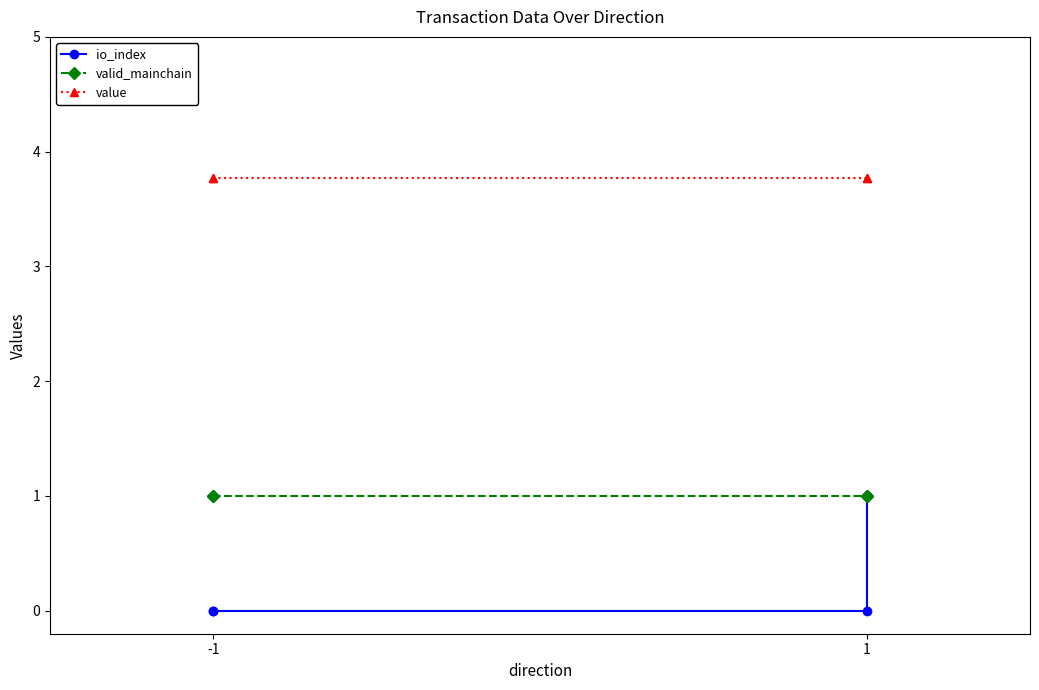

Is the value of value at -1 greater than the value of valid_mainchain at -1?

Yes